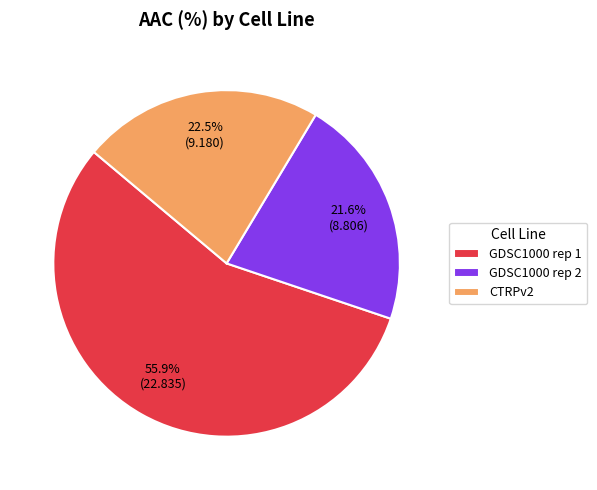

To the nearest percent, what is the difference between the GDSC1000 rep 2 and CTRPv2 slice percentages?

1%